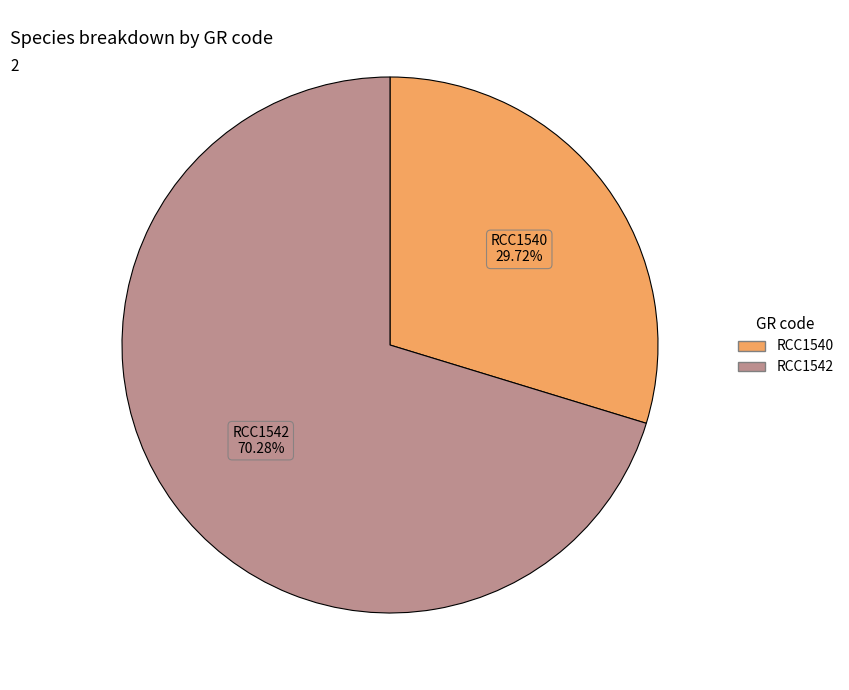

What is the majority slice?

RCC1542